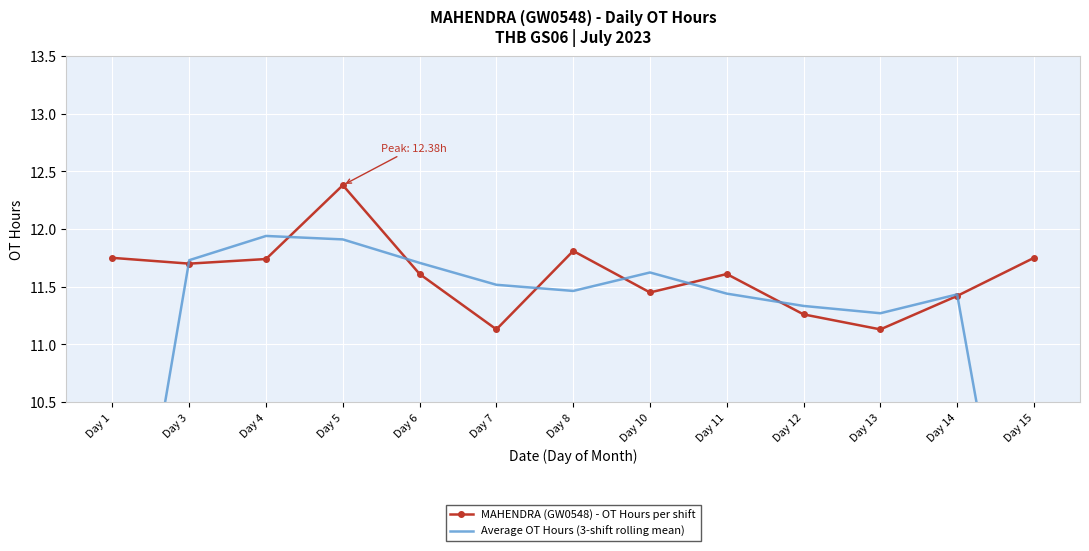

True or false: Average OT Hours (3-shift rolling mean) has a value of 2.1 at Day 1.

False